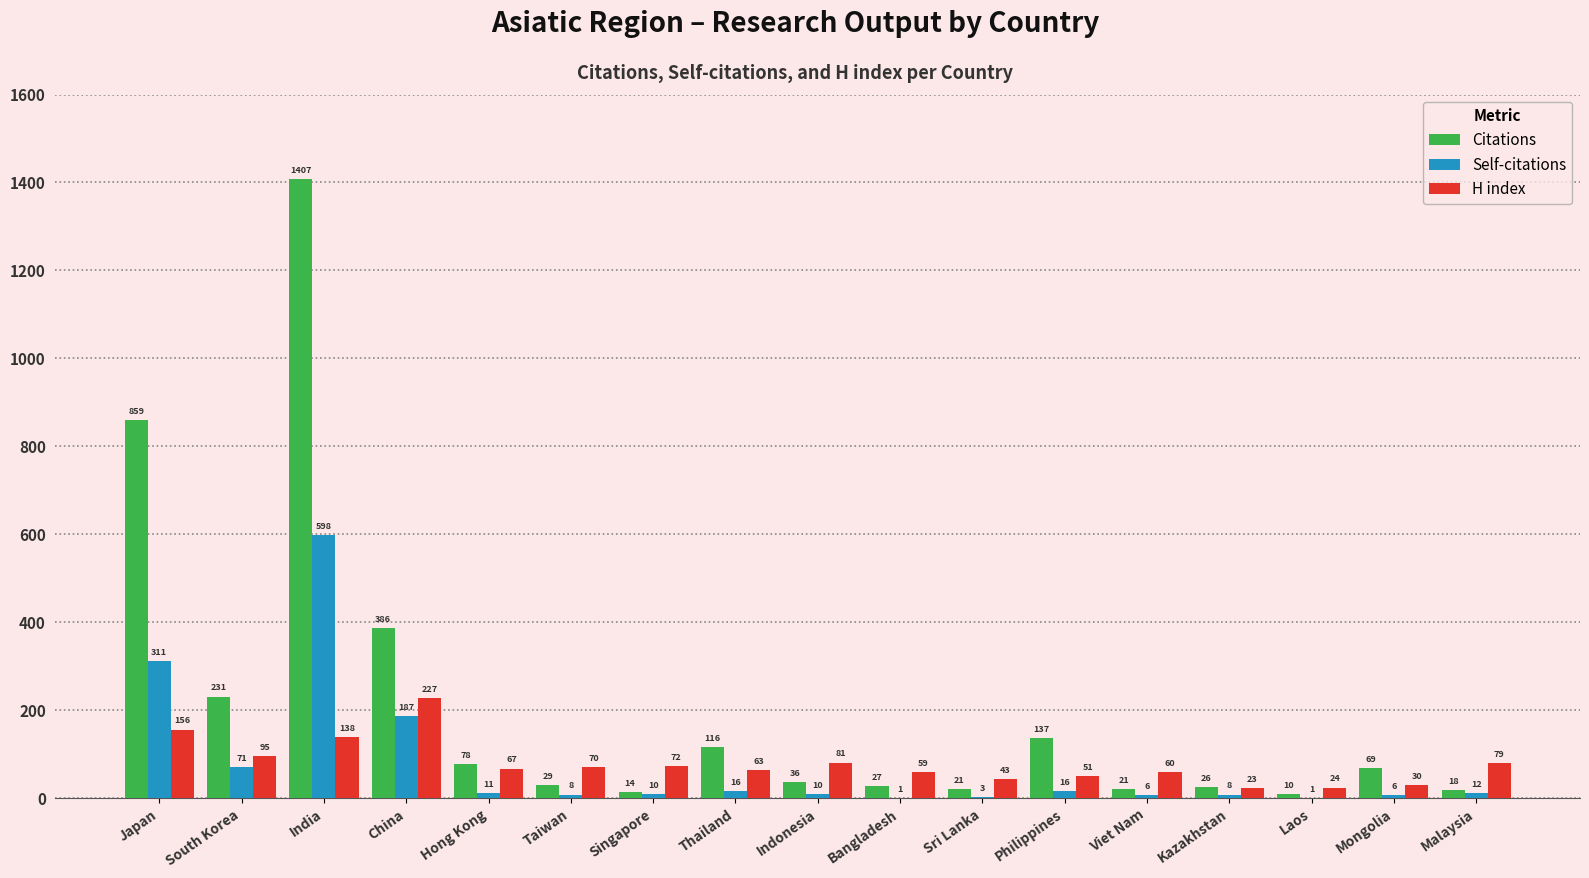

What is the average value of the H index series?

79